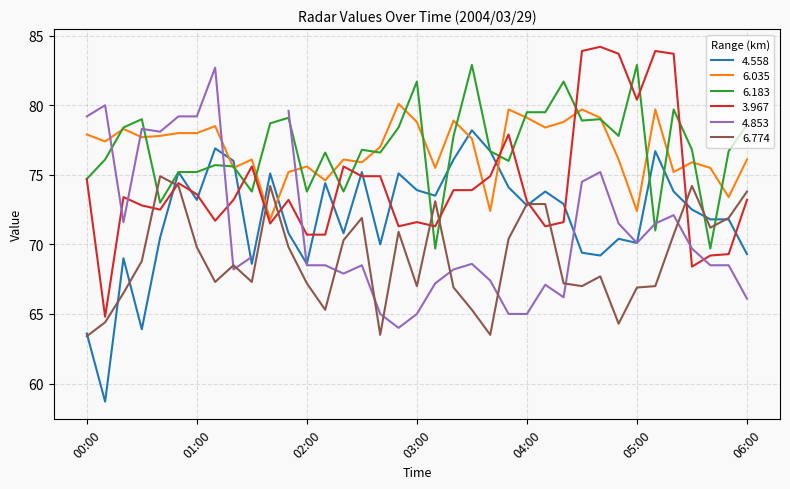

How many times do 6.774 and 6.035 cross each other?

2